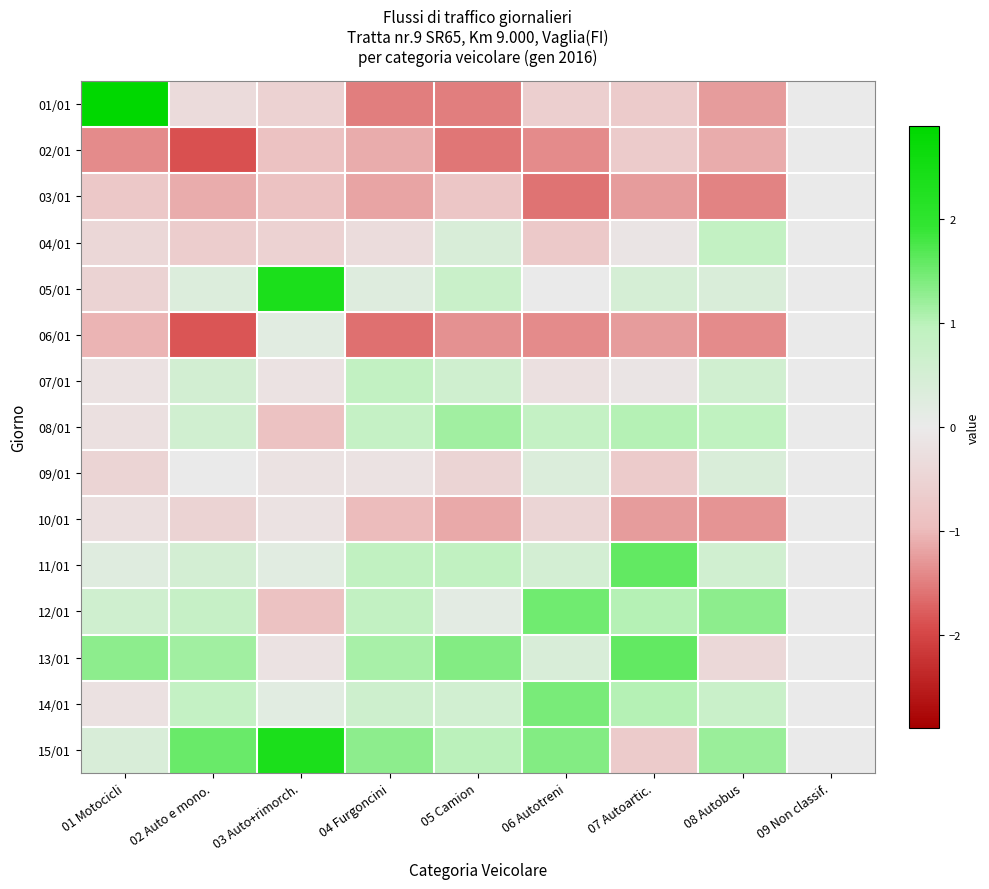

Which series has the largest total across all categories?

15/01